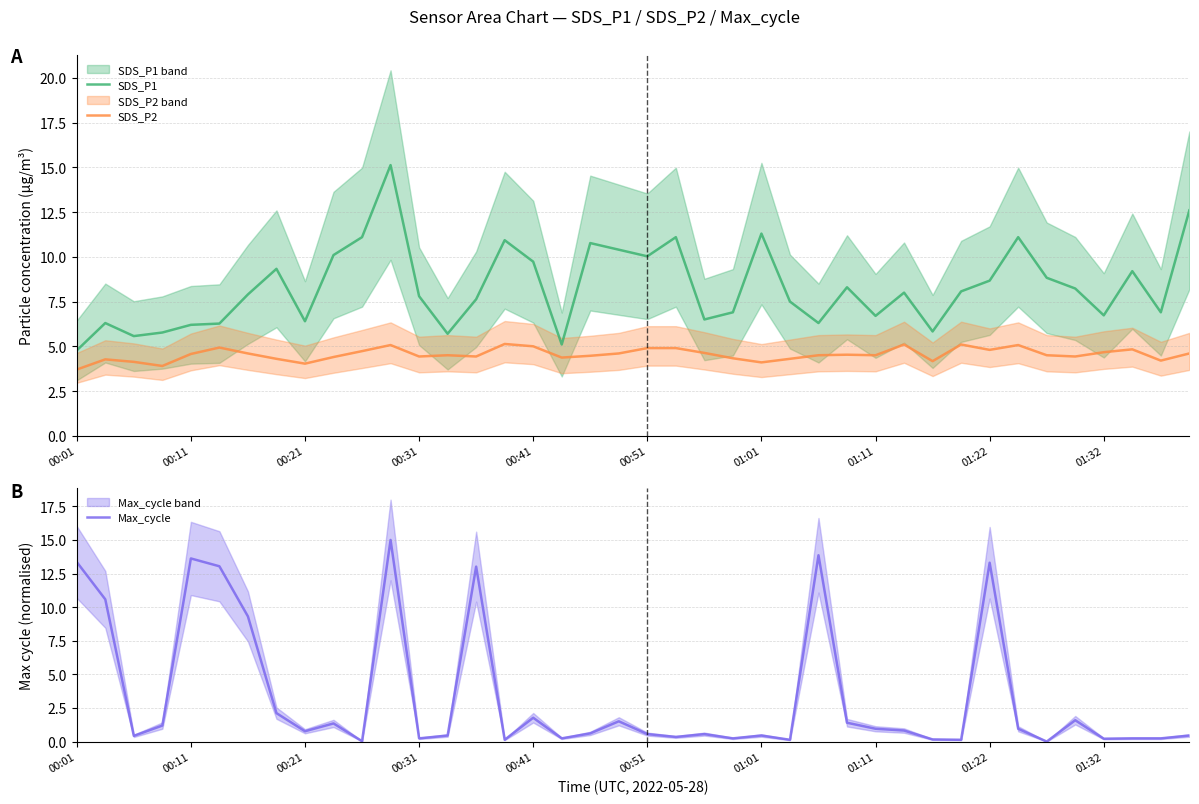

Is it true that SDS_P1 equals 10.4 at 00:11?

False